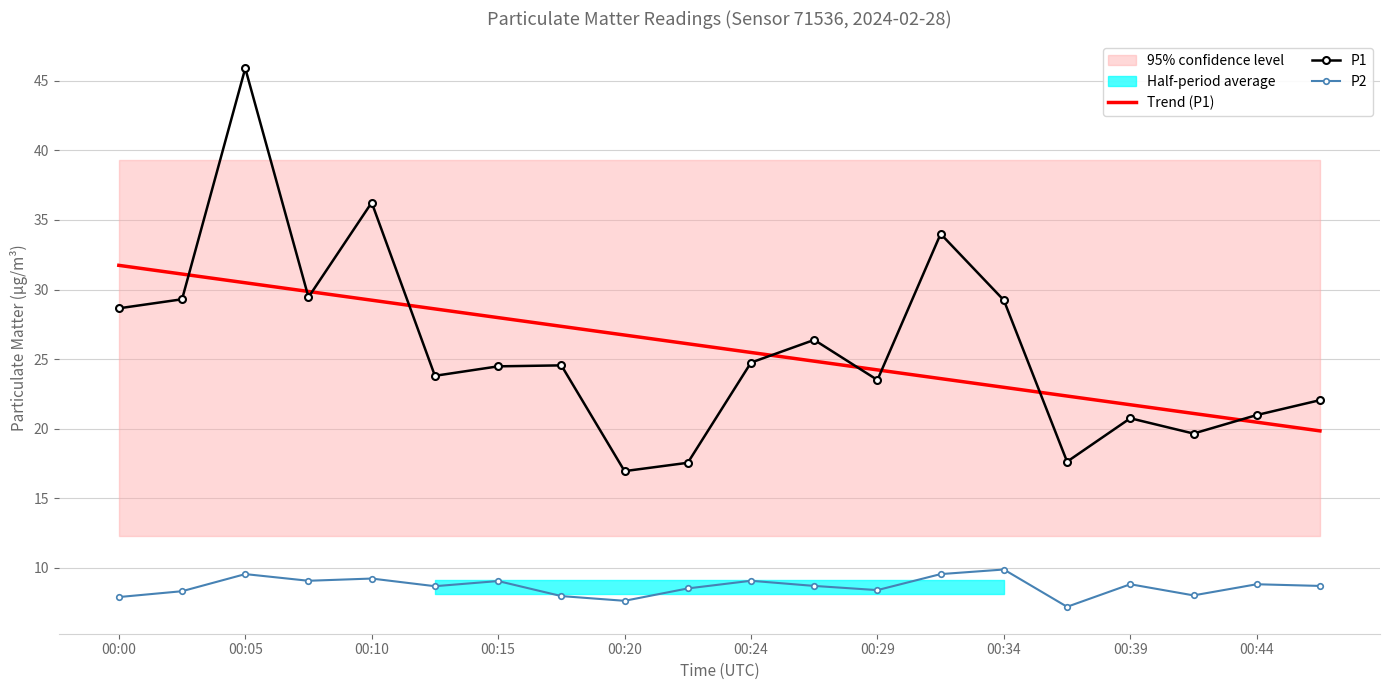

What is the maximum value for Trend (P1)?

31.7